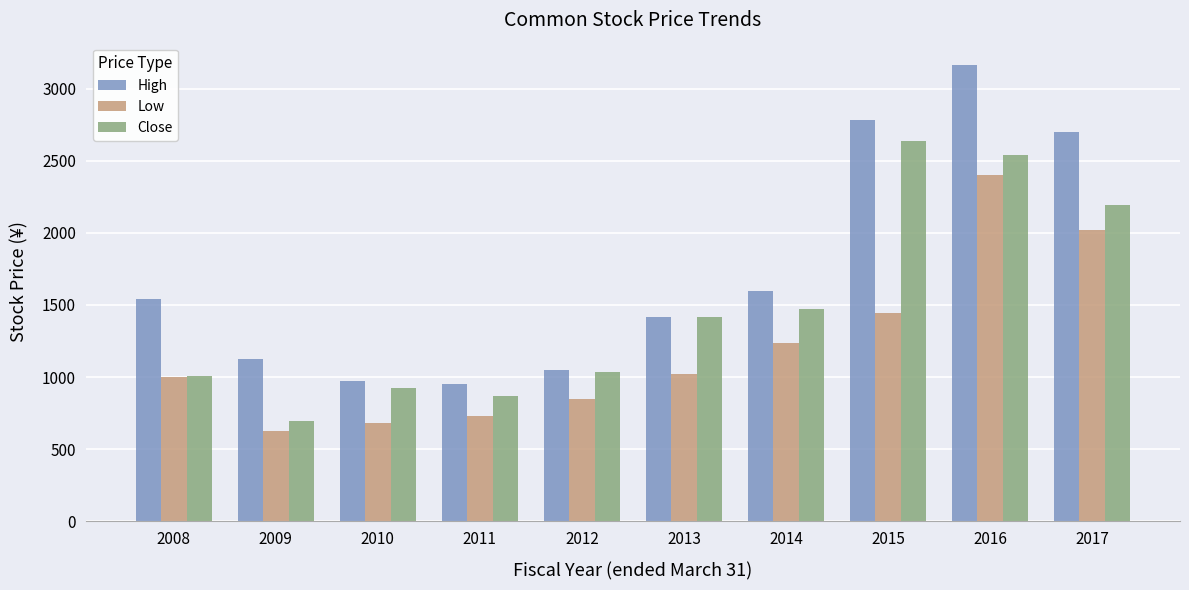

What is the value of the Close bar at the 7th from the left?

1475.0